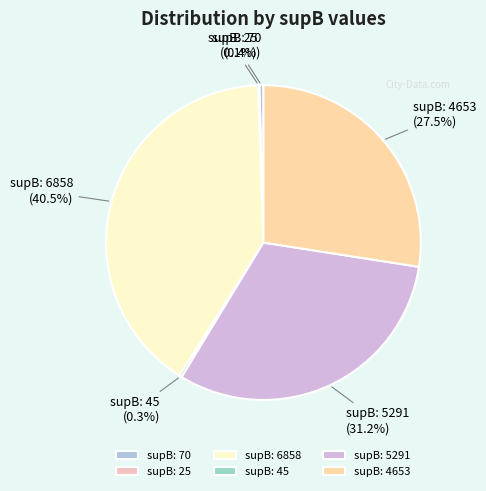

Is there any slice that represents more than half of the pie?

No